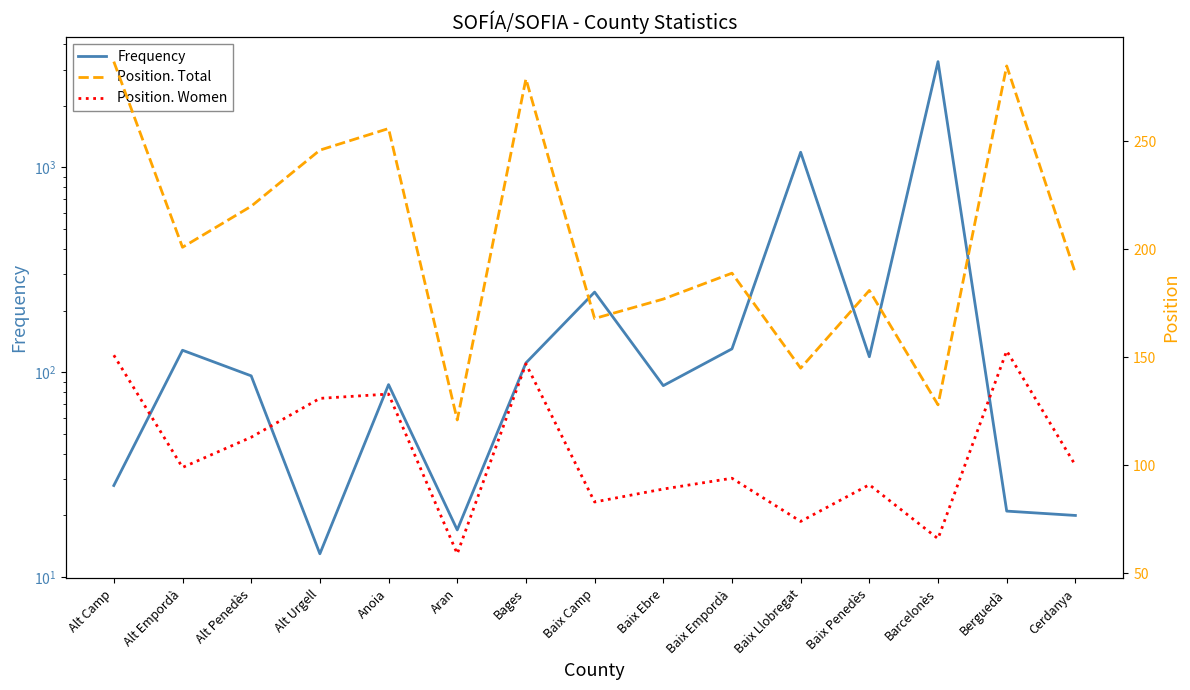

At which label does Position. Women reach its minimum?

Aran